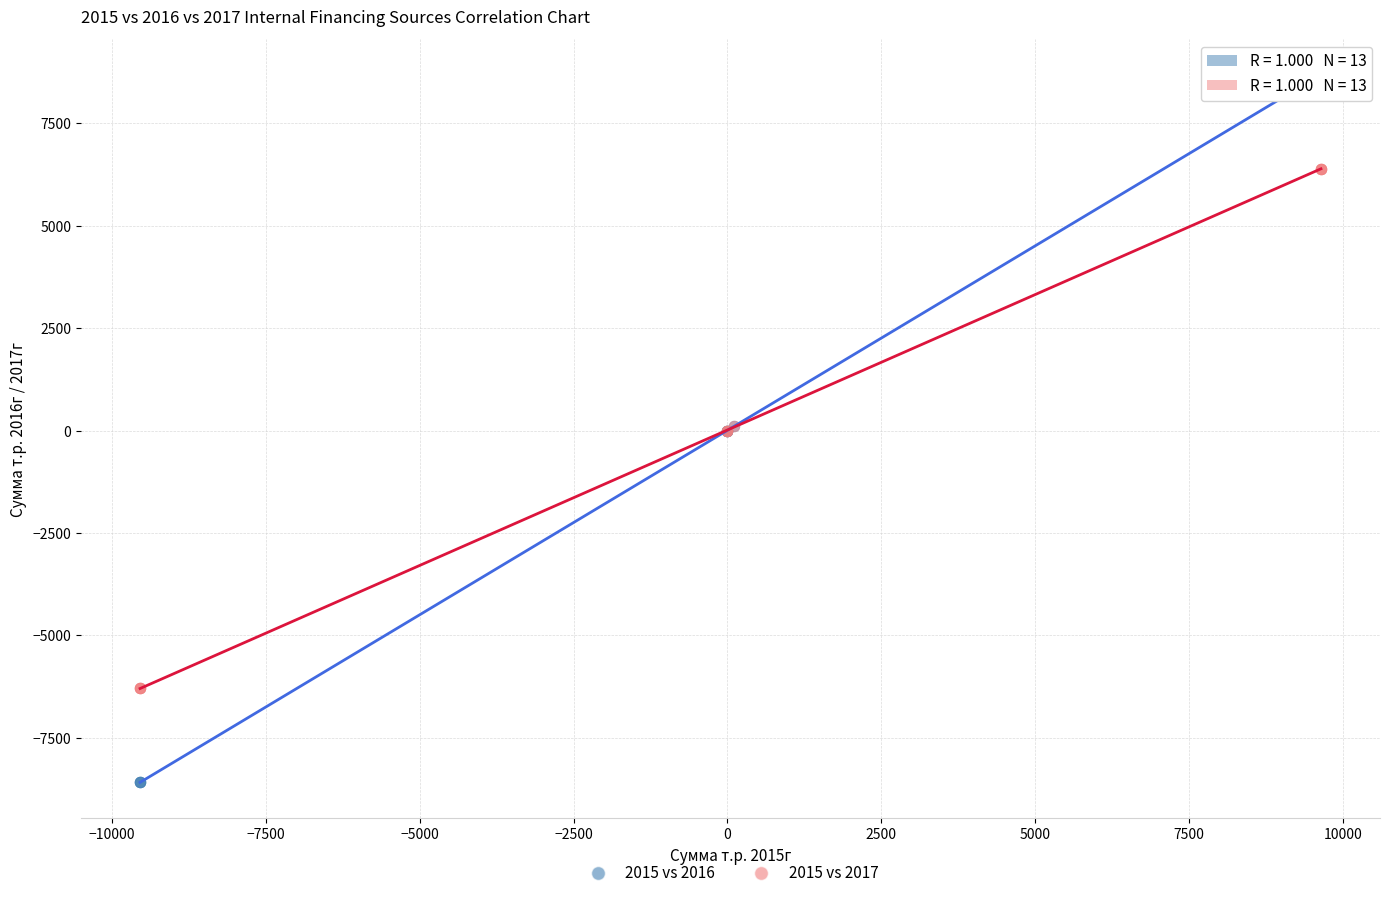

Which series contains the highest Y value?

2015 vs 2016